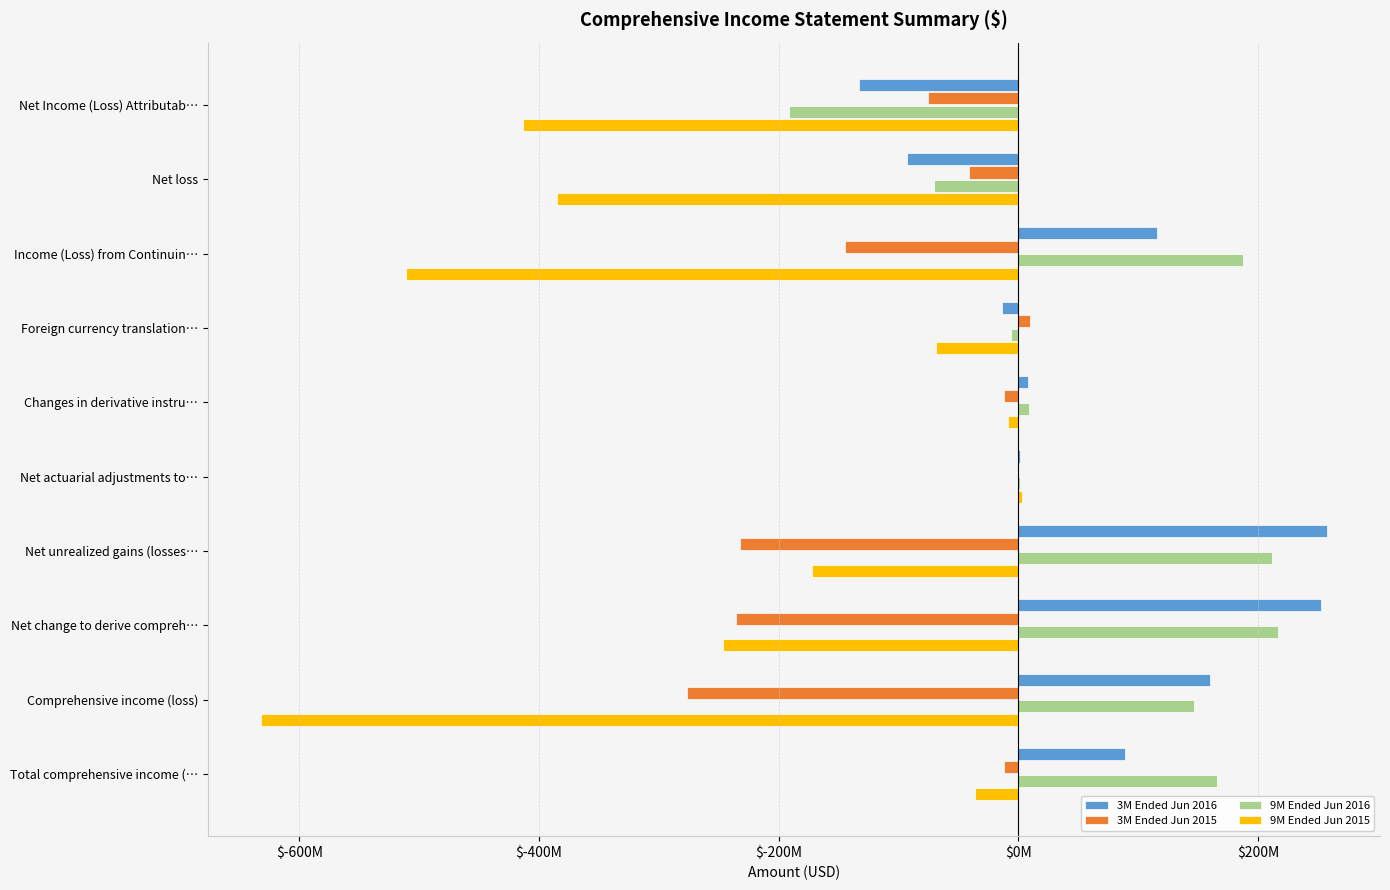

What are all the series names shown in the legend?

3M Ended Jun 2016, 3M Ended Jun 2015, 9M Ended Jun 2016, 9M Ended Jun 2015